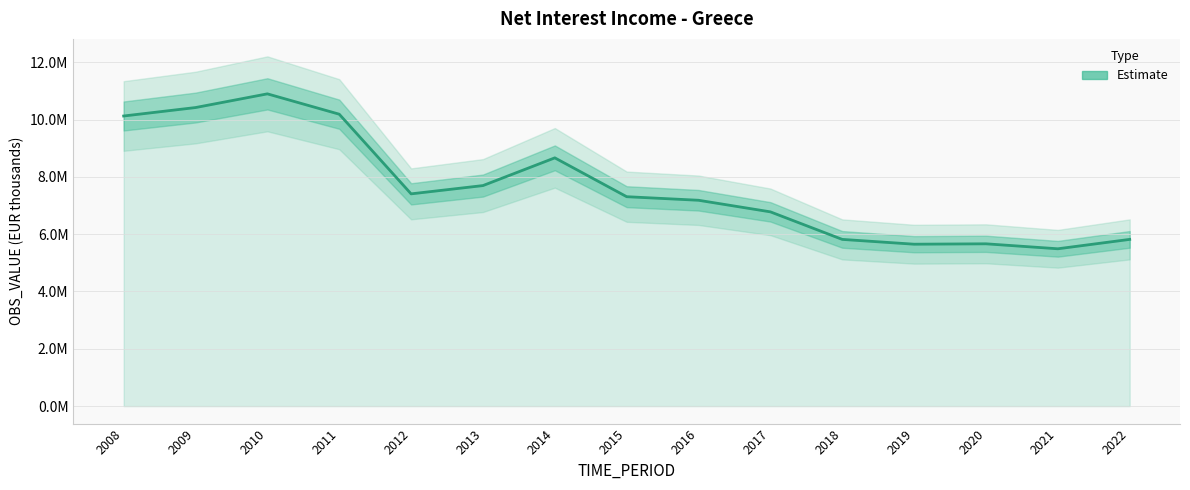

Where does the data first go above 7308053?

2008